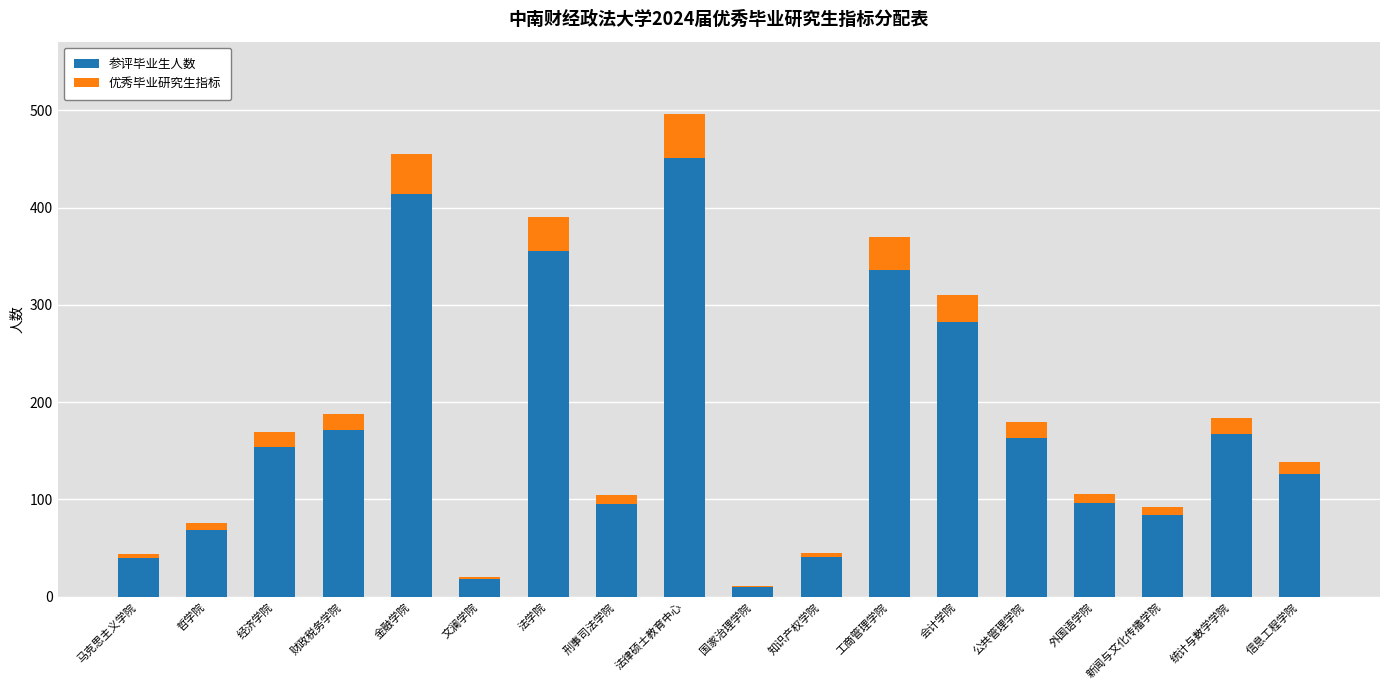

True or false: 参评毕业生人数 has a value of 60.9 at 统计与数学学院.

False